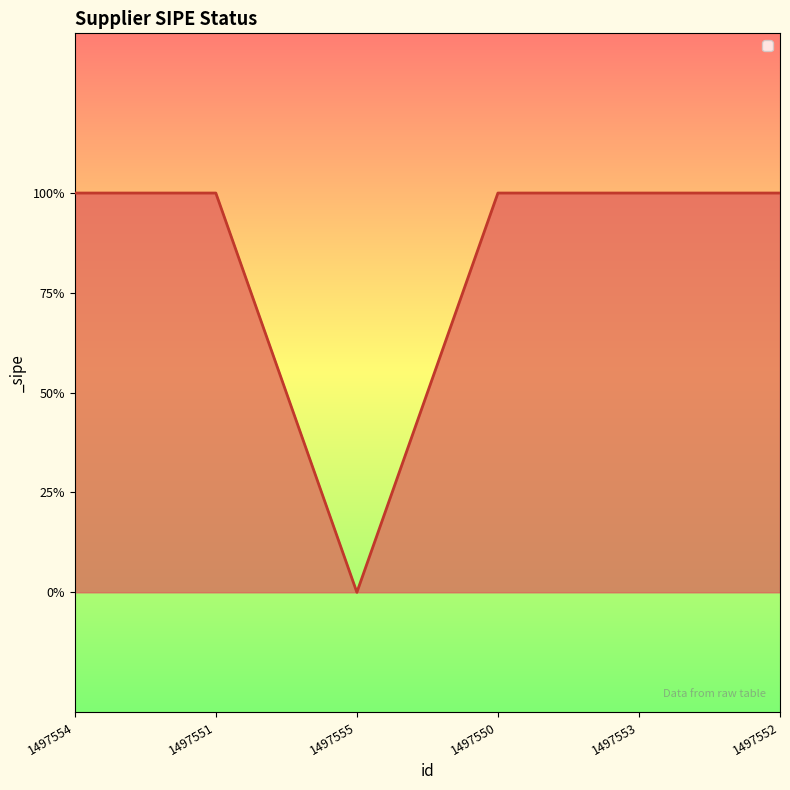

Is this an area chart (filled region under the line)?

Yes